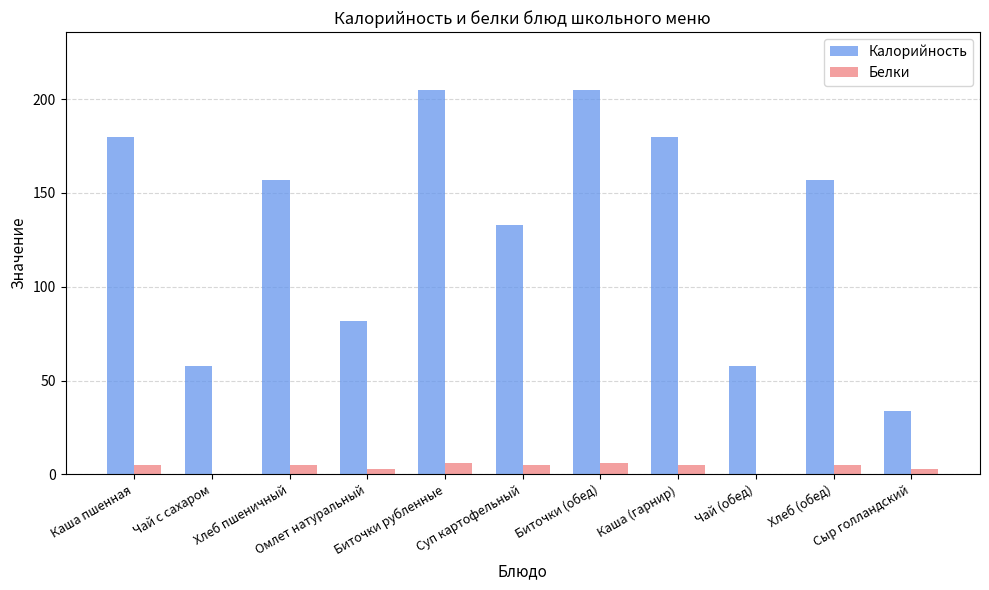

Reading left to right, extract all data points from this chart.

Калорийность: Каша пшенная=180	Чай с сахаром=58	Хлеб пшеничный=157	Омлет натуральный=82	Биточки рубленные=205	Суп картофельный=133	Биточки (обед)=205	Каша (гарнир)=180	Чай (обед)=58	Хлеб (обед)=157	Сыр голландский=34
Белки: Каша пшенная=5	Чай с сахаром=0	Хлеб пшеничный=5	Омлет натуральный=3	Биточки рубленные=6	Суп картофельный=5	Биточки (обед)=6	Каша (гарнир)=5	Чай (обед)=0	Хлеб (обед)=5	Сыр голландский=3